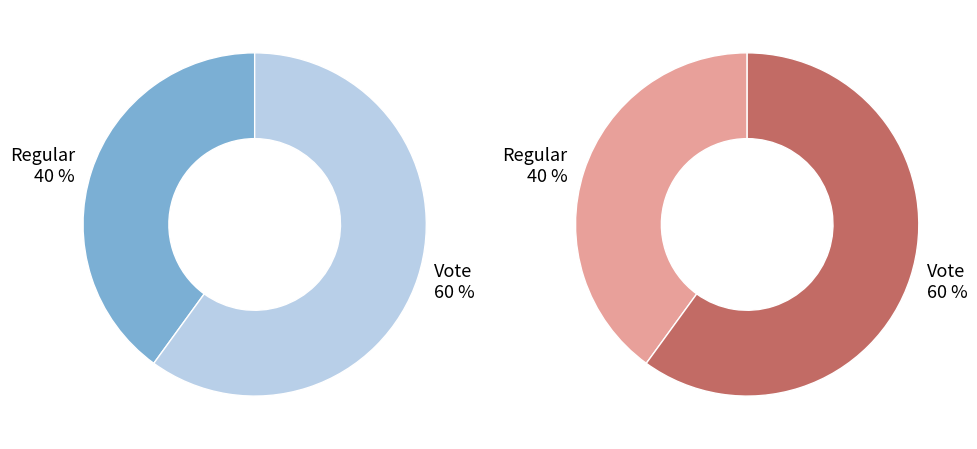

True or false: Vote accounts for 47% of the total.

False